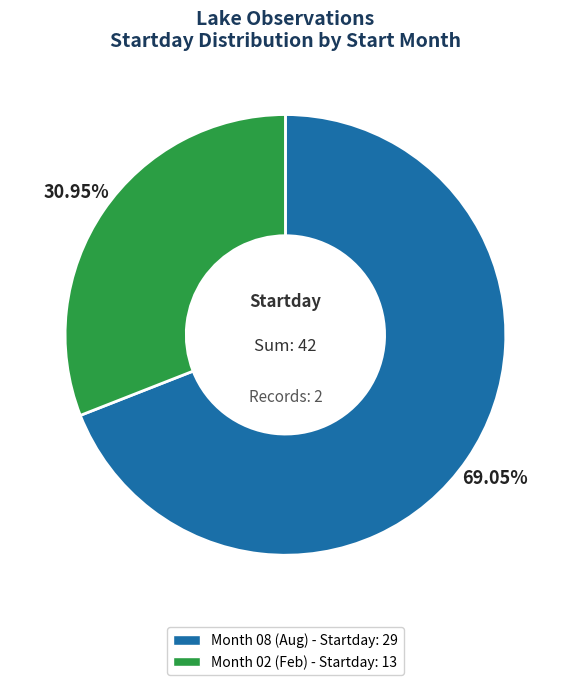

Does any single category account for the majority?

Yes